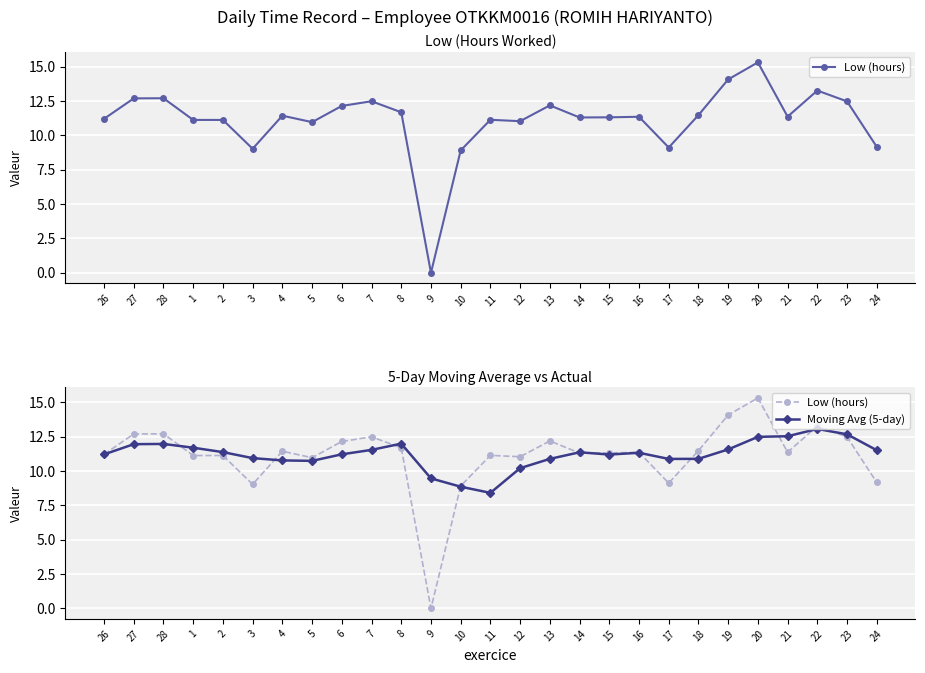

Is the value of Low (hours) at 13 greater than the value of Moving Avg (5-day) at 12?

Yes